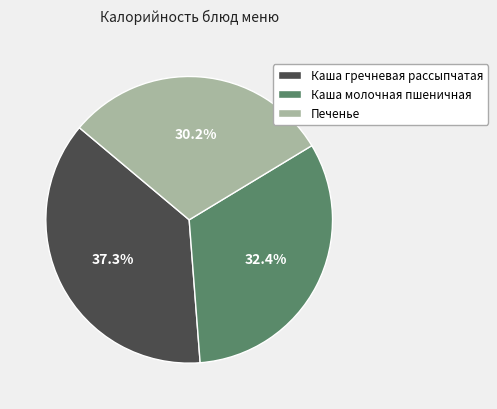

Which slice is the largest?

Каша гречневая рассыпчатая